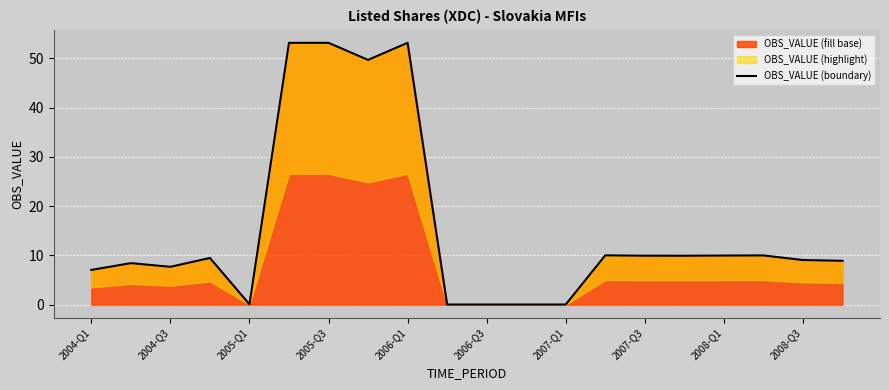

What is the greatest value displayed?

53.2